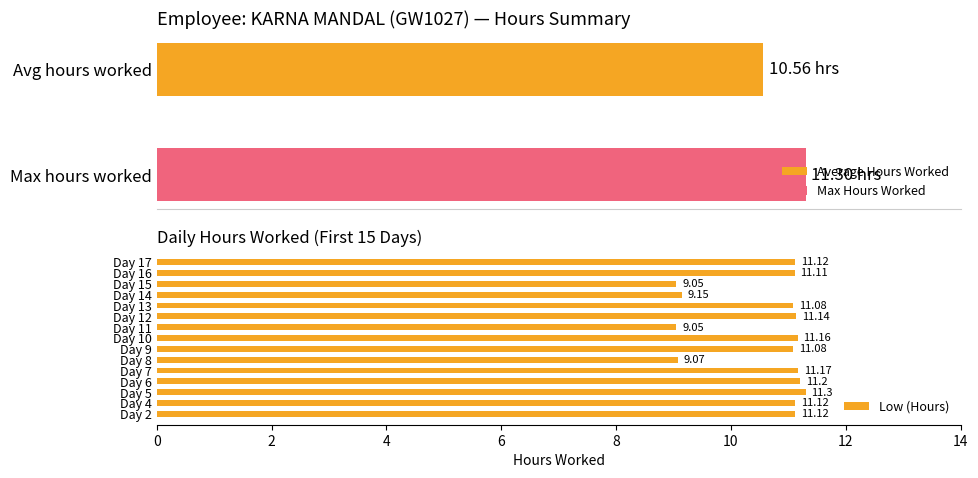

What is the average value?

10.6